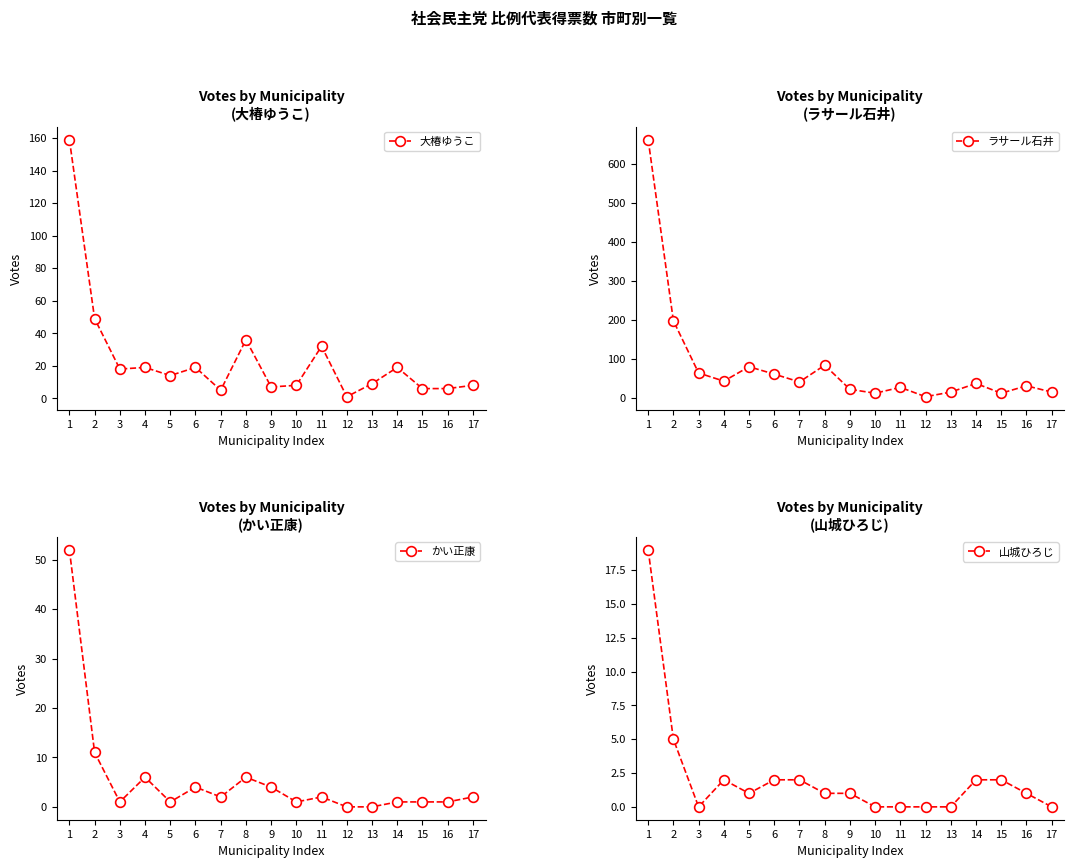

What is the difference between the second highest and minimum values in the かい正康 series?

11